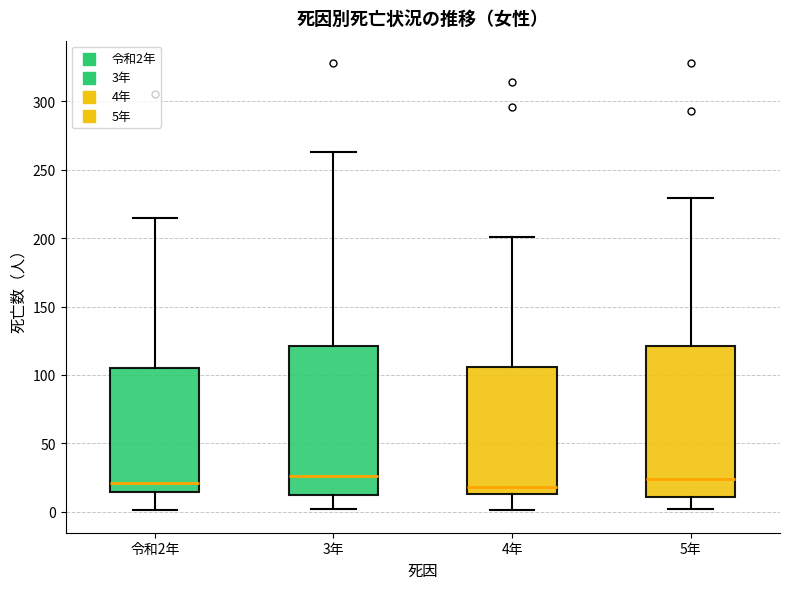

Reading left to right, transcribe this box plot: for each box, give where its median line is, the range the box spans, and where its two whiskers end, as read against the y-axis. The values are not printed on the chart, so give them approximately, as read against the axis.

令和2年: median 20, box 15 to 105, whiskers 0 to 215
3年: median 25, box 10 to 120, whiskers 0 to 265
4年: median 20, box 15 to 105, whiskers 0 to 200
5年: median 25, box 10 to 120, whiskers 0 to 230